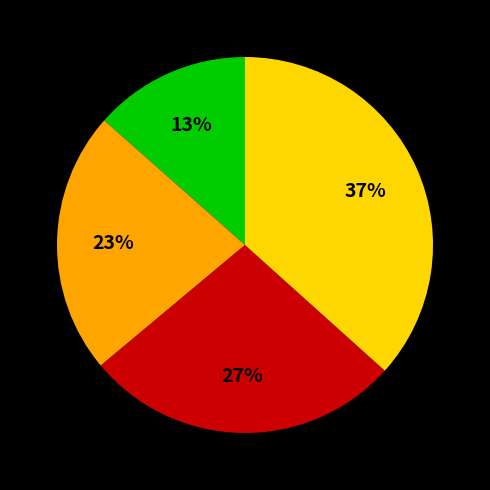

To the nearest percent, what is the average slice percentage?

25%